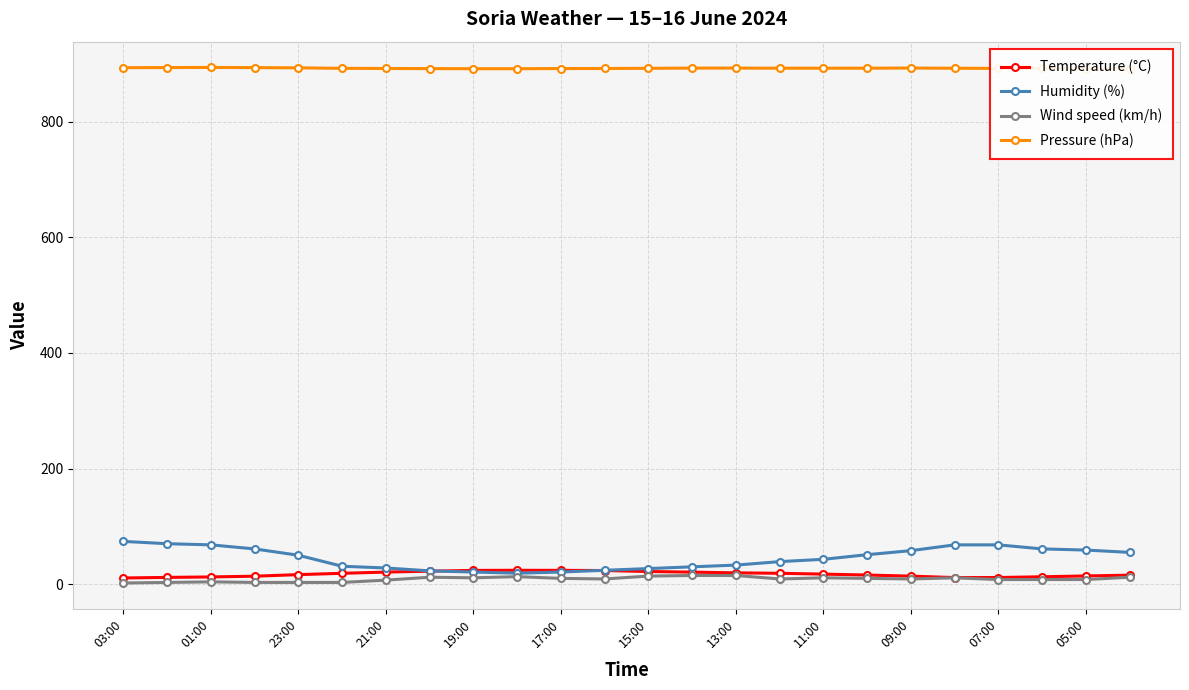

True or false: Temperature (°C) has a value of 23.8 at 19:00.

True